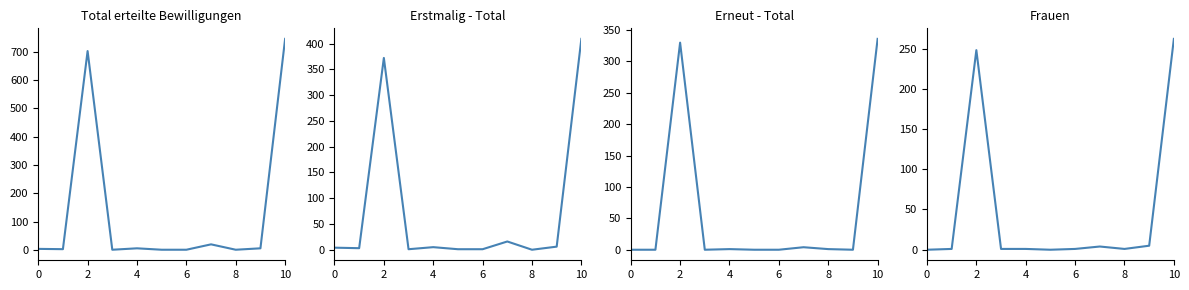

What is the label of the 9th point from the left?

8